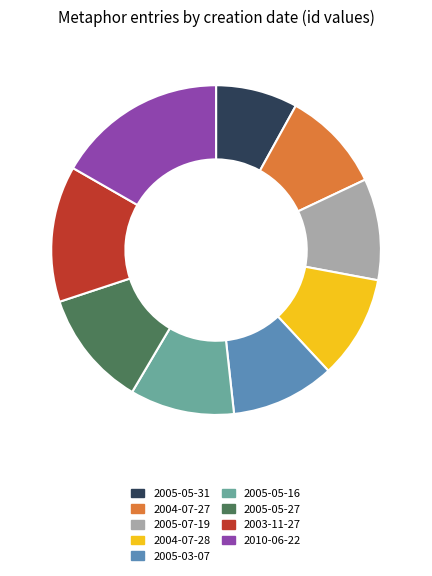

How many segments does this pie chart have?

9